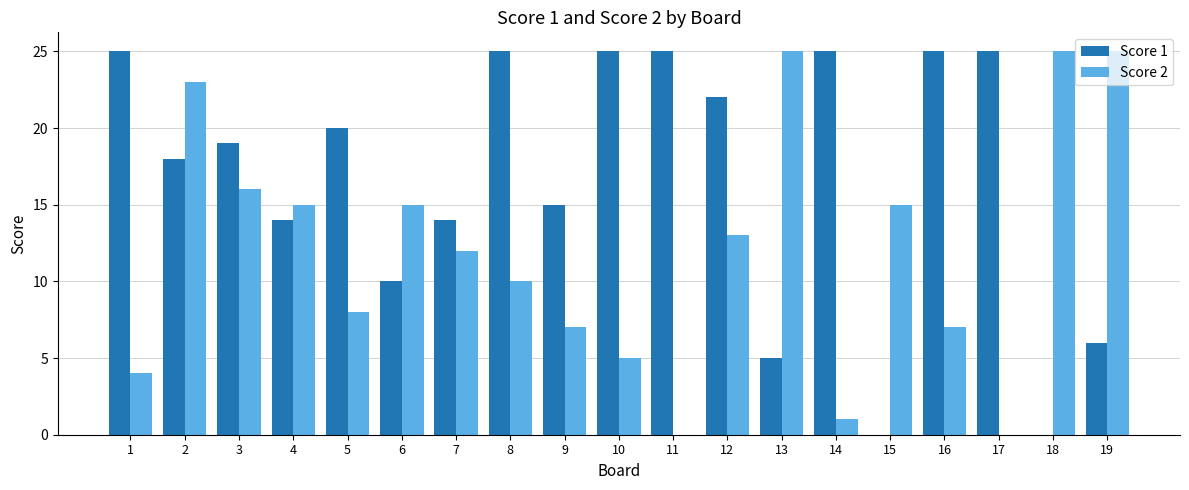

What is the sum of all Score 1 values?

318